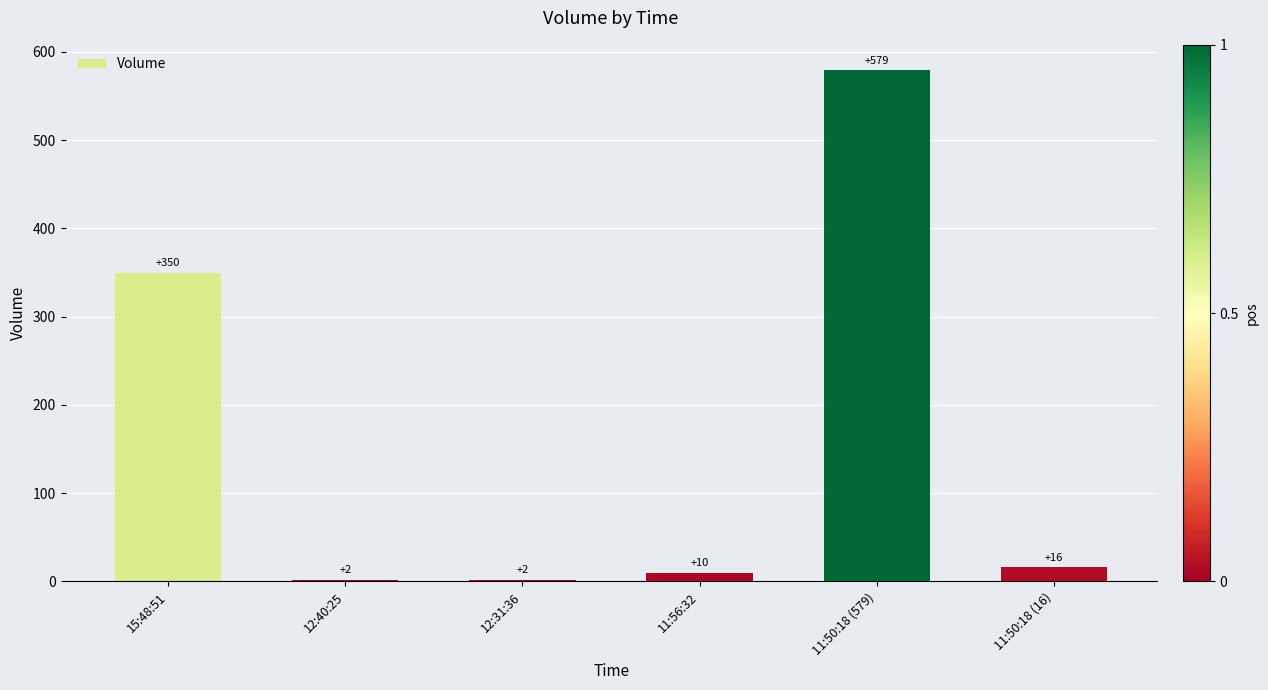

Reading left to right, list all the values displayed in this chart.

350	2	2	10	579	16